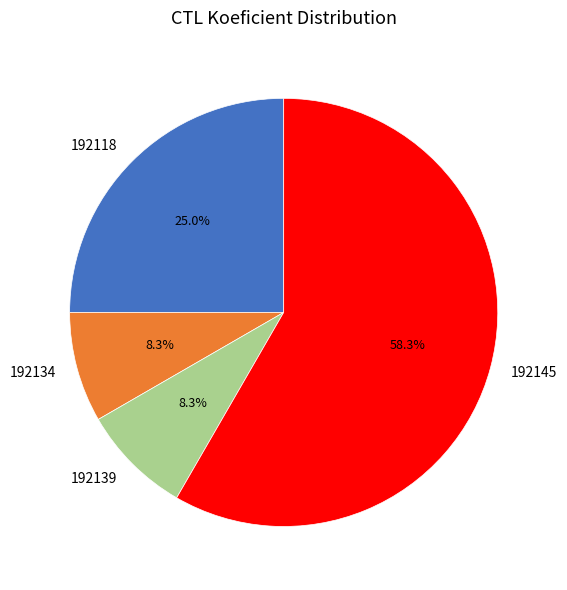

To the nearest percent, what is the difference between the largest and smallest slice percentages?

50%